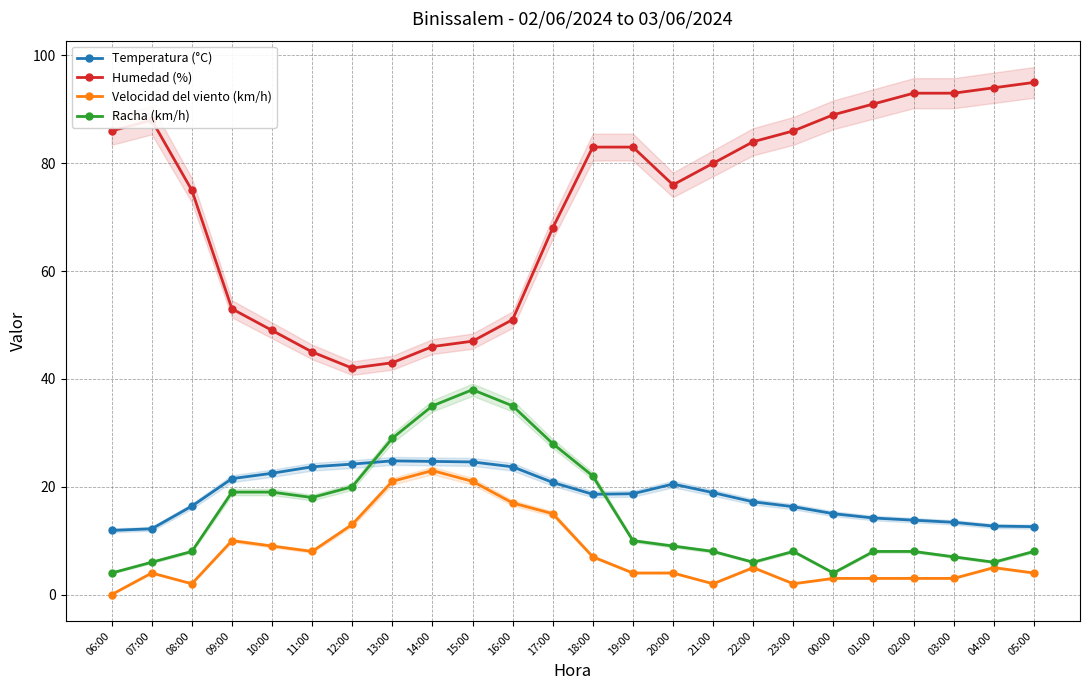

What is the total value across all series at 09:00?

103.5